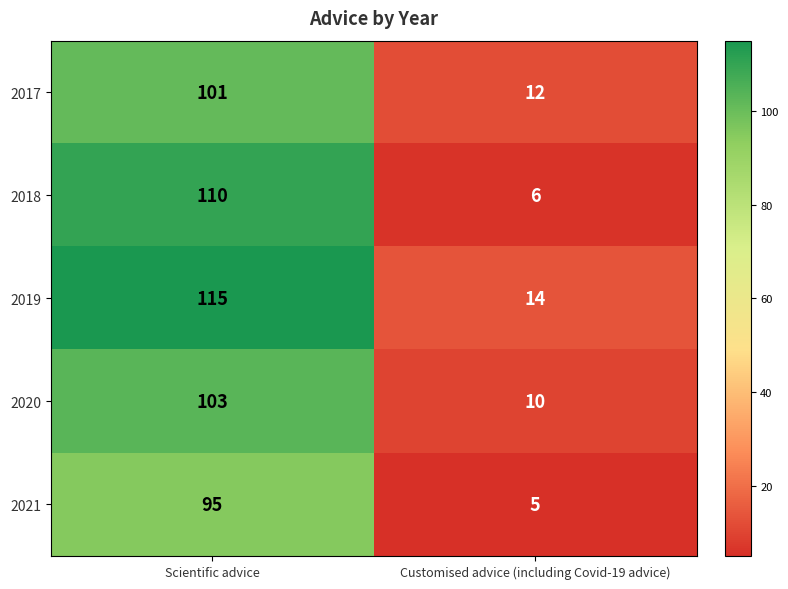

List the series in order of their peak value, lowest first.

2021, 2017, 2020, 2018, 2019